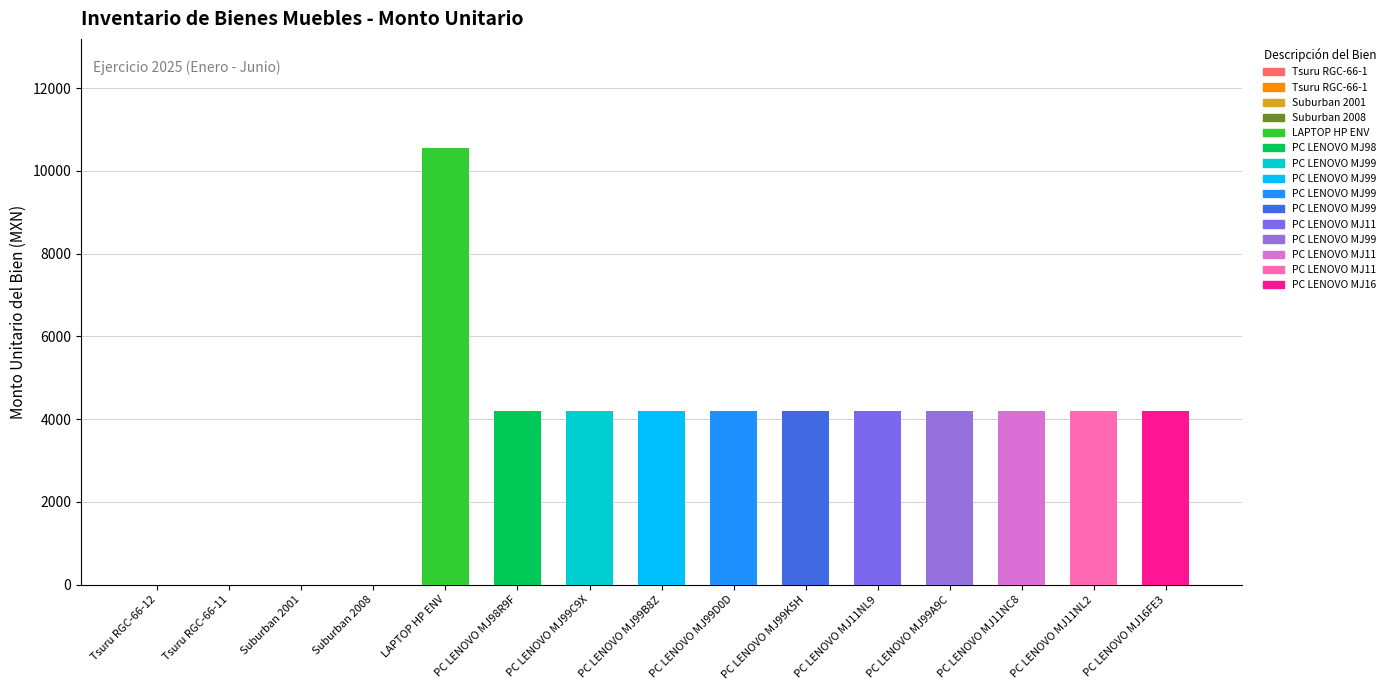

Count the number of data series in this chart.

1